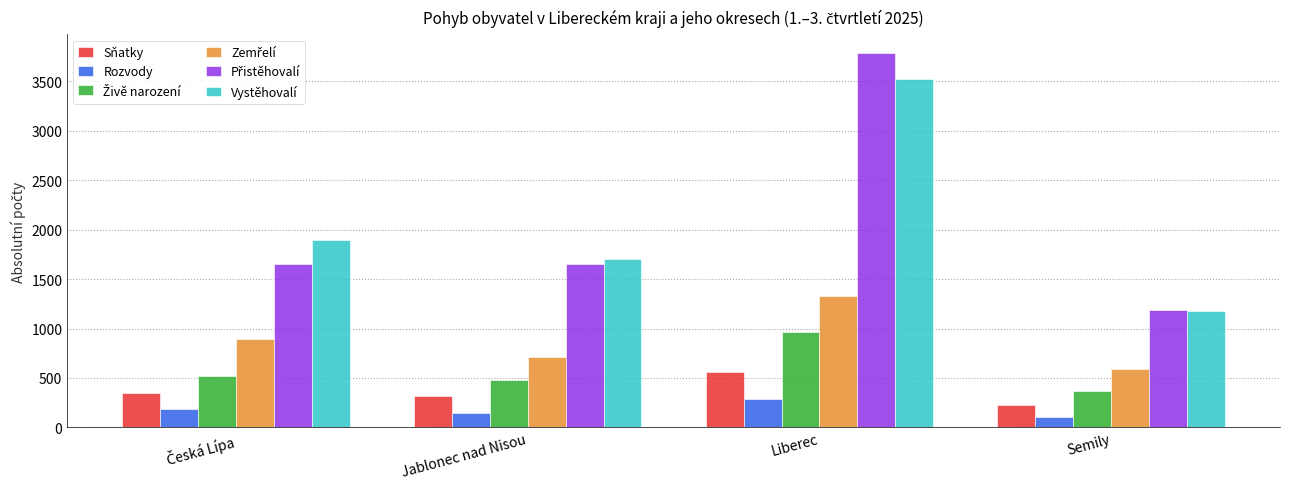

At which category is the sum across all series the highest?

Liberec